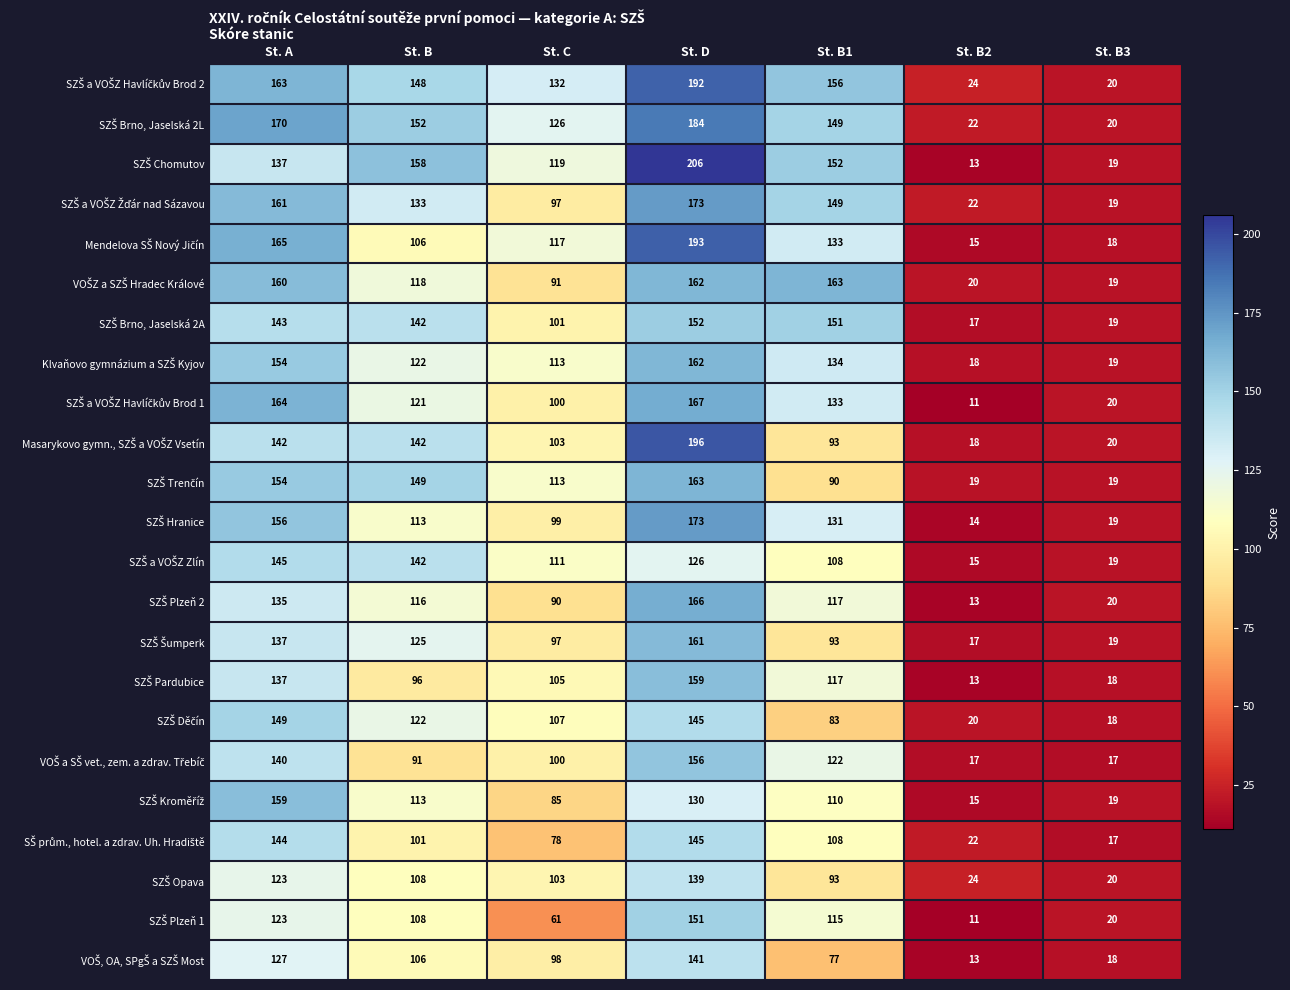

What is the difference between the highest and lowest values at St. B3?

3